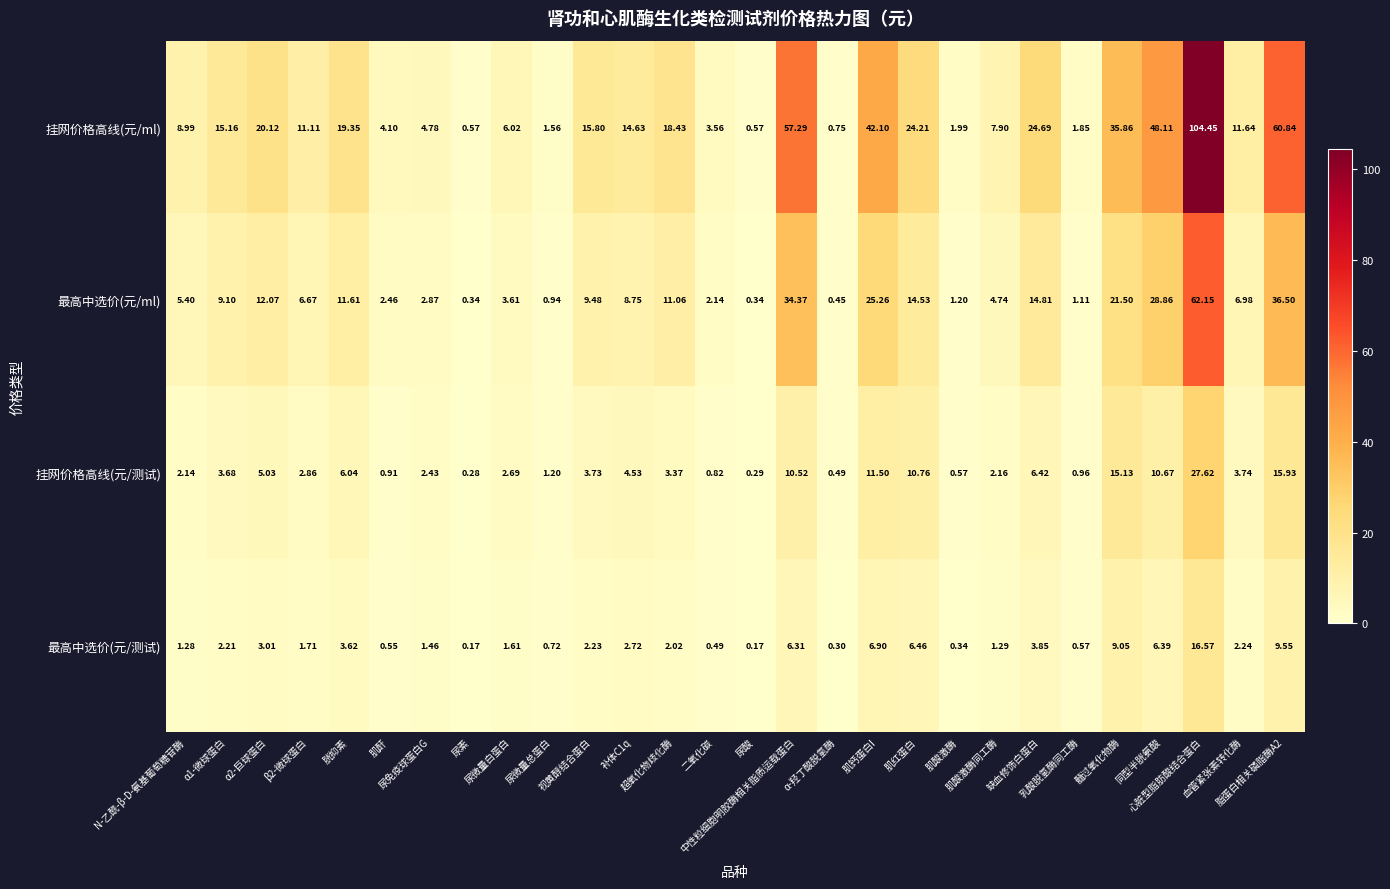

Rank the series by their maximum value, from lowest to highest.

最高中选价(元/测试), 挂网价格高线(元/测试), 最高中选价(元/ml), 挂网价格高线(元/ml)